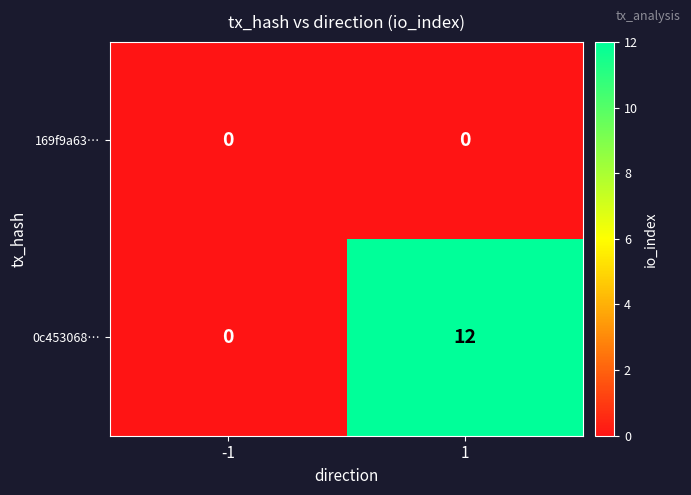

Rank the series by their maximum value, from lowest to highest.

169f9a63…, 0c453068…